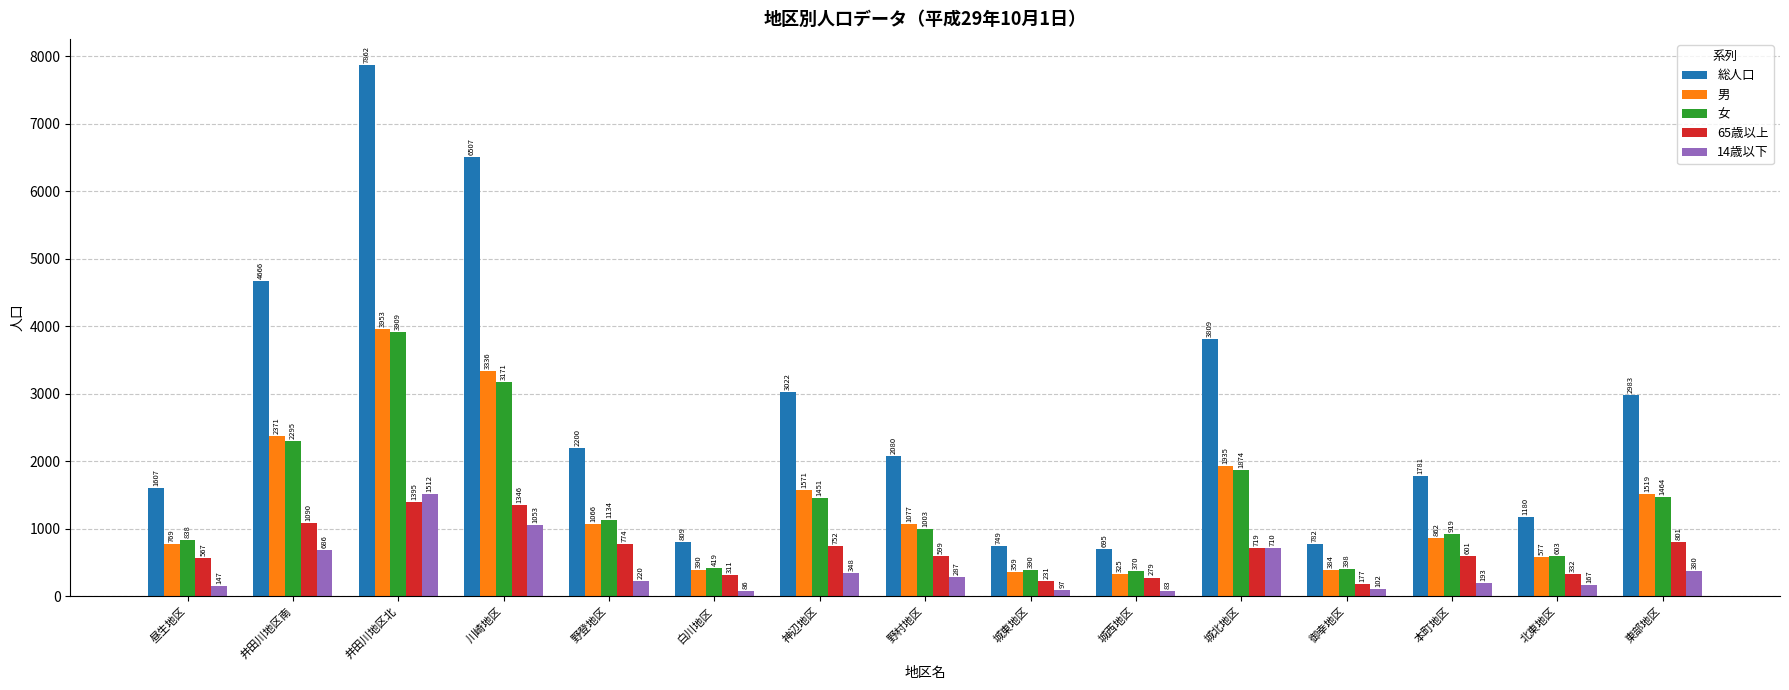

At which label does 総人口 first exceed 2080?

井田川地区南